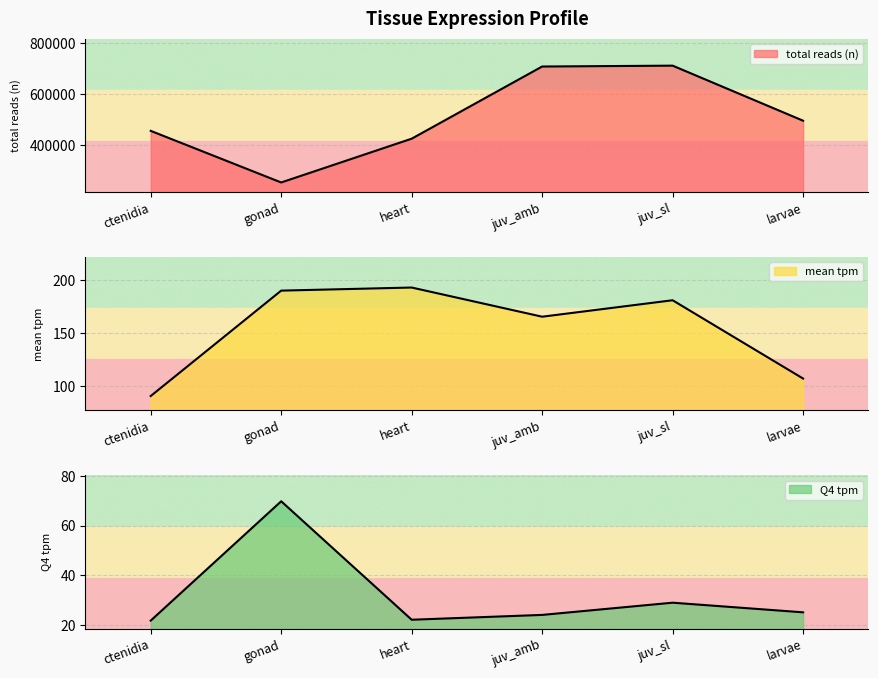

What is the smallest value displayed?

21.8